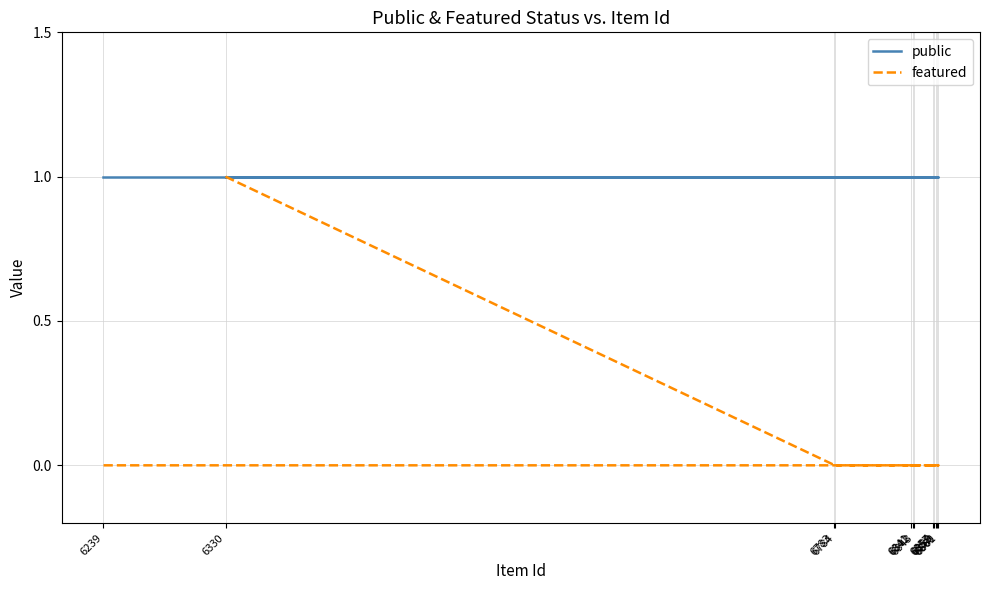

True or false: featured has more than 0 points higher than both neighbors.

False